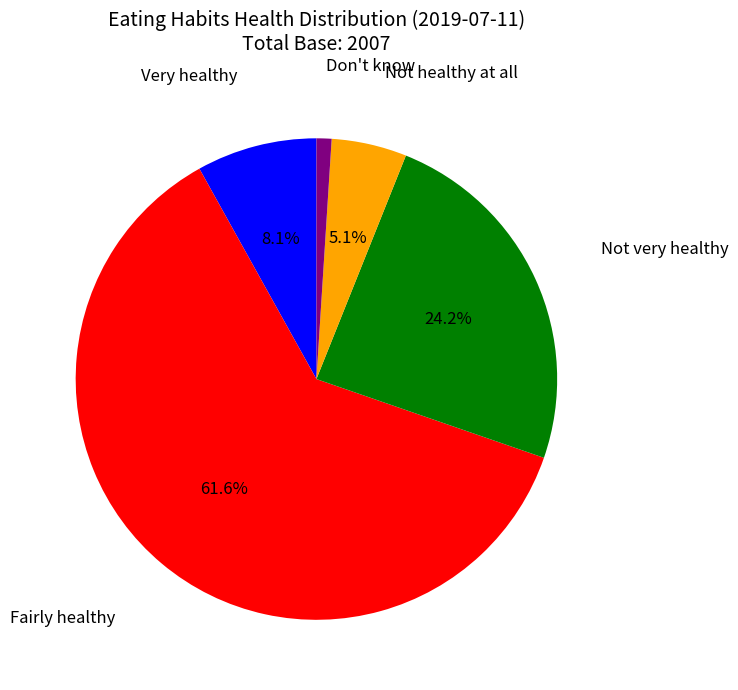

Does any single category account for the majority?

Yes